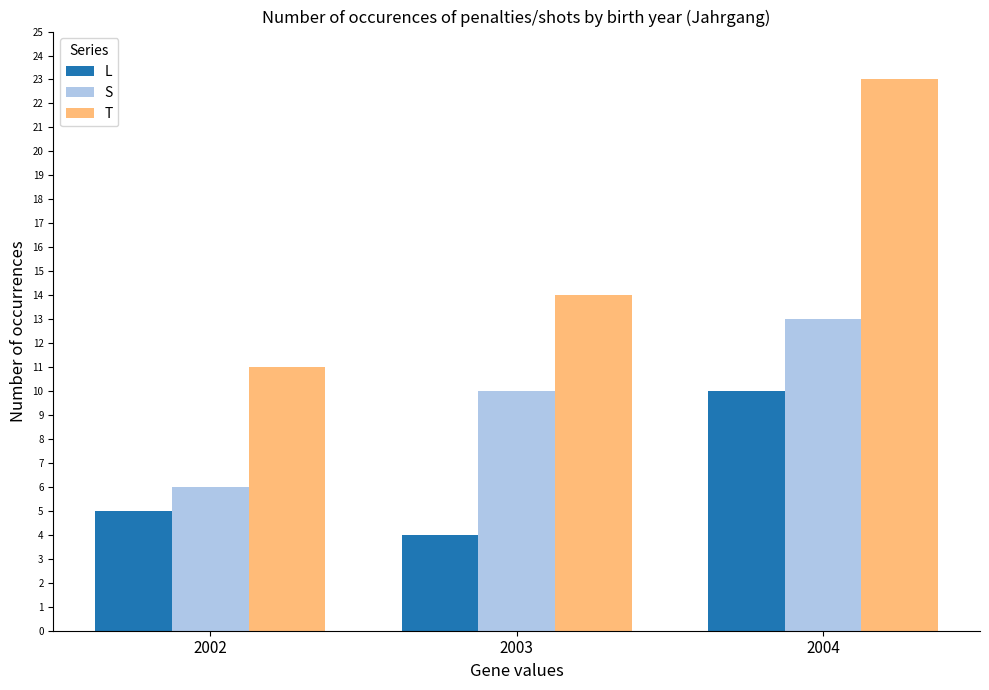

Rank the series by their average value, from highest to lowest.

T, S, L